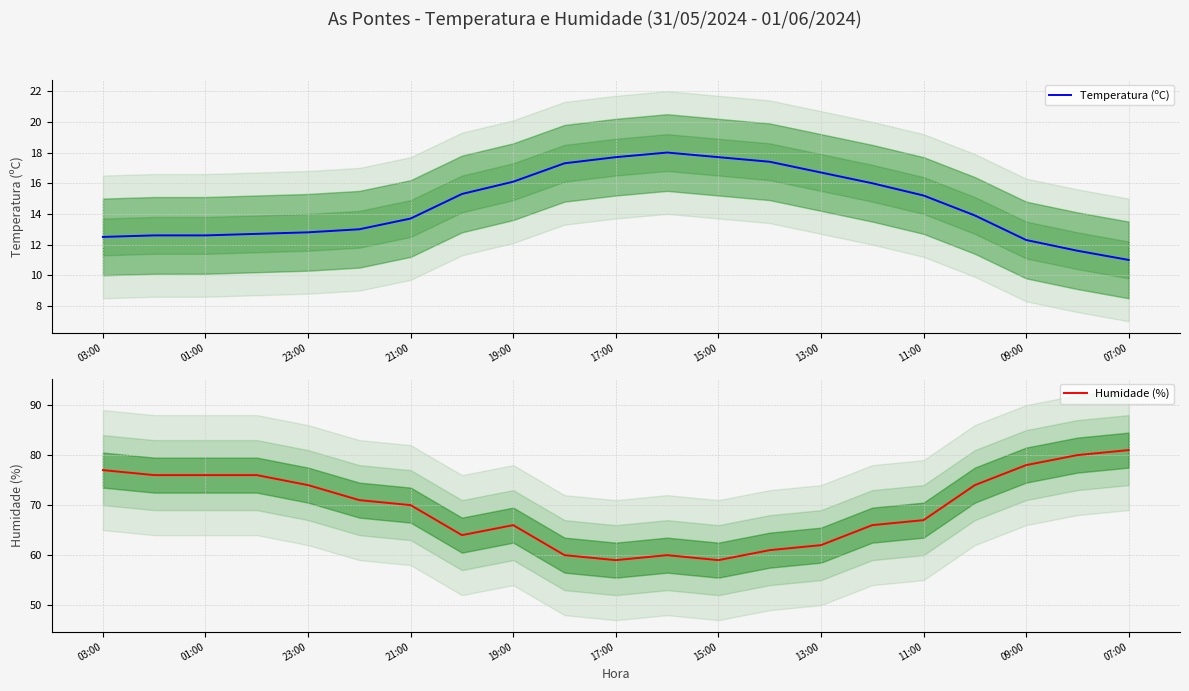

Is it true that Temperatura (ºC) equals 12.5 at 03:00?

True